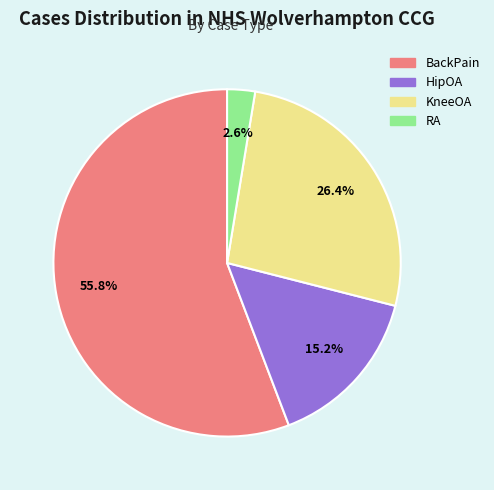

To the nearest percent, what portion does HipOA represent?

15%